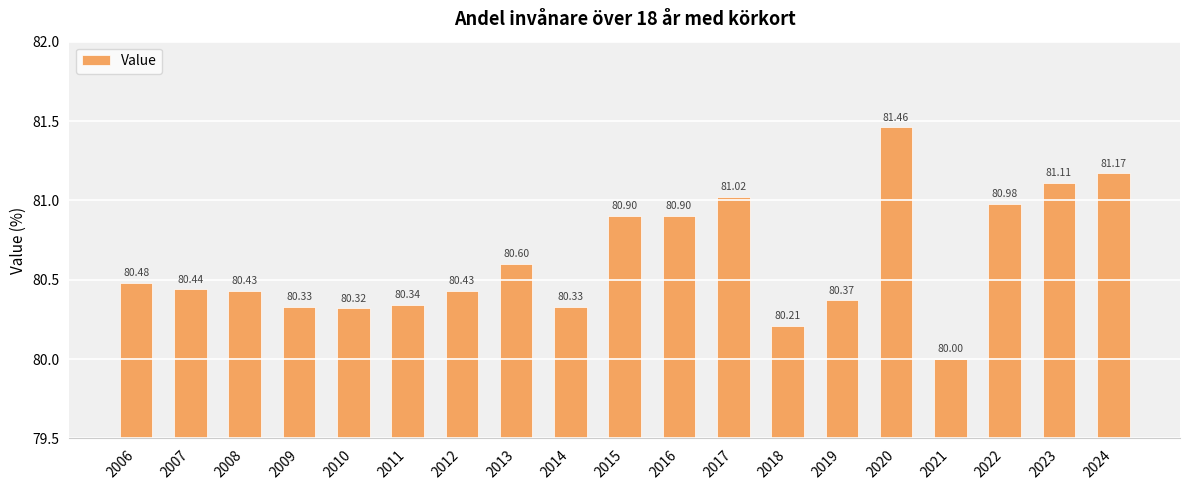

Where is the data nearest to the value 80?

2021